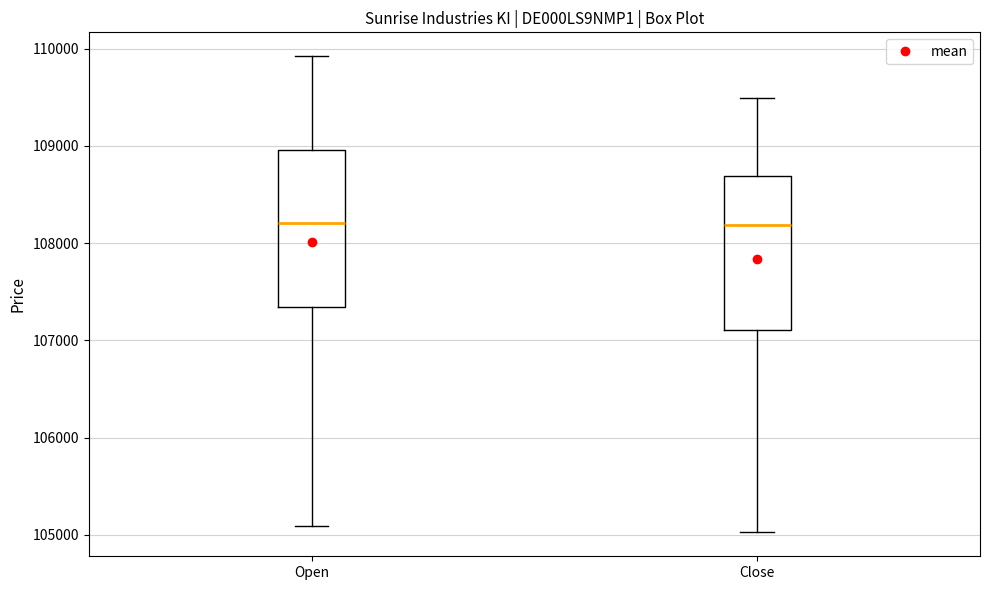

Where is the upper edge of the box for Open on the y-axis? The values are not printed on the chart, so give them approximately, as read against the axis.

109000